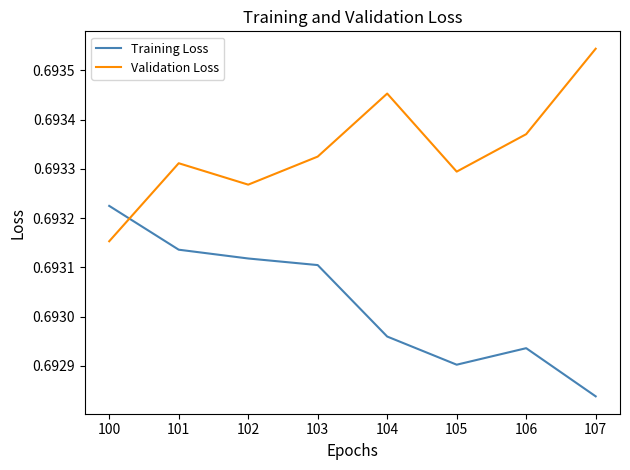

Between 100 and 106, which series saw the biggest shift?

Training Loss